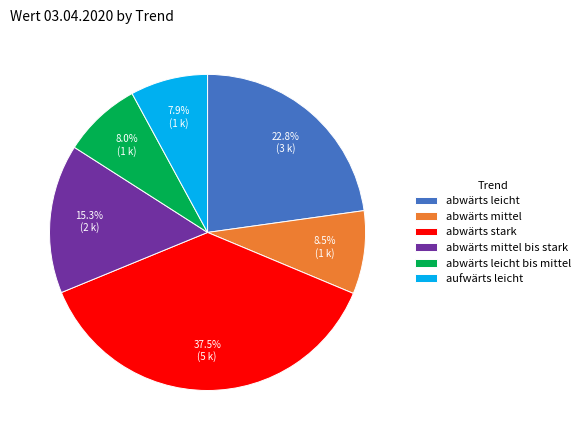

Which slice is the largest?

abwärts stark